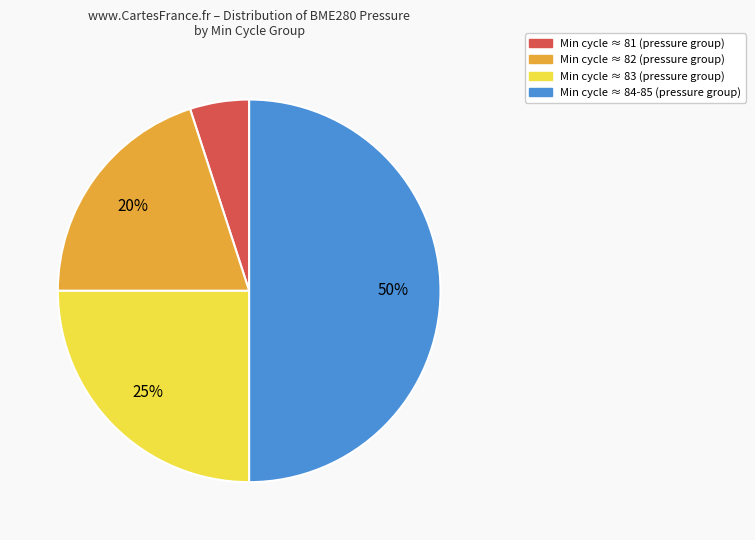

To the nearest percent, what is the difference between the largest and smallest slice percentages?

45%